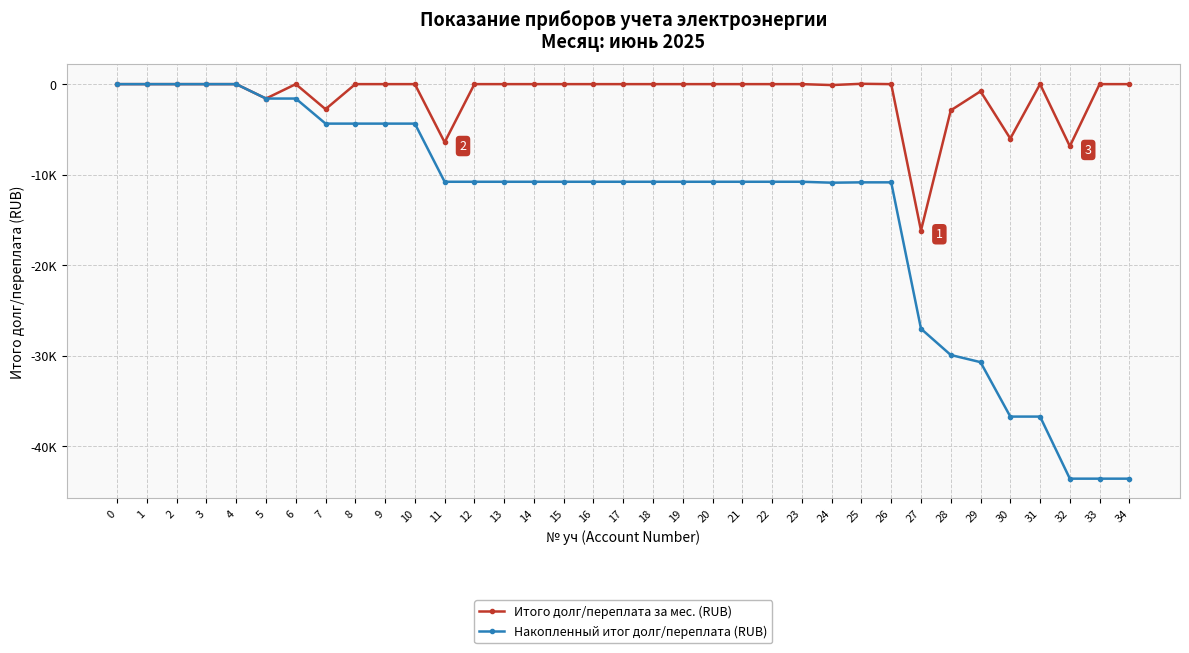

Reading left to right, what are all the values shown in this chart?

Итого долг/переплата за мес. (RUB): 0=0.0	1=0.0	2=0.0	3=0.0	4=0.0	5=-1594.0	6=0.0	7=-2770.7	8=0.0	9=0.0	10=0.0	11=-6428.4	12=0.0	13=0.0	14=0.0	15=0.0	16=0.0	17=0.0	18=0.0	19=0.0	20=0.0	21=0.0	22=0.0	23=0.0	24=-102.6	25=38.2	26=0.0	27=-16182.6	28=-2902.7	29=-791.6	30=-6017.9	31=0.0	32=-6862.4	33=0.0	34=0.0
Накопленный итог долг/переплата (RUB): 0=0.0	1=0.0	2=0.0	3=0.0	4=0.0	5=-1594.0	6=-1594.0	7=-4364.8	8=-4364.8	9=-4364.8	10=-4364.8	11=-10793.2	12=-10793.2	13=-10793.2	14=-10793.2	15=-10793.2	16=-10793.2	17=-10793.2	18=-10793.2	19=-10793.2	20=-10793.2	21=-10793.2	22=-10793.2	23=-10793.2	24=-10895.8	25=-10857.6	26=-10857.6	27=-27040.2	28=-29942.8	29=-30734.5	30=-36752.4	31=-36752.4	32=-43614.8	33=-43614.8	34=-43614.8